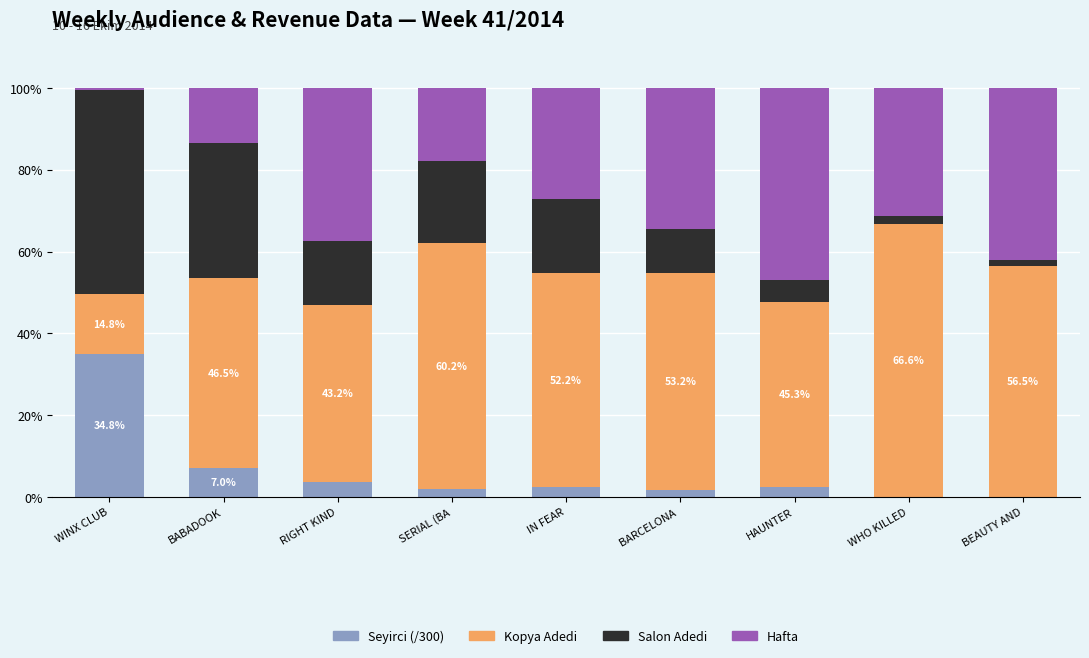

What is the total value across all series at RIGHT KIND?

100.0